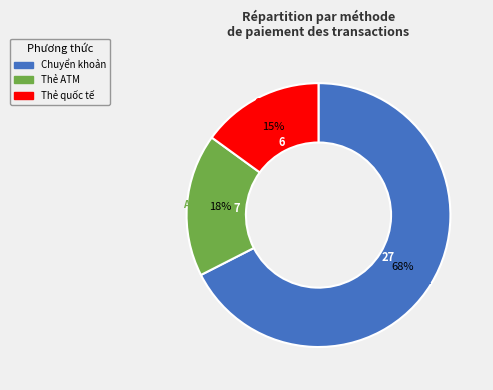

To the nearest percent, what is the difference between the largest and smallest slice percentages?

52%